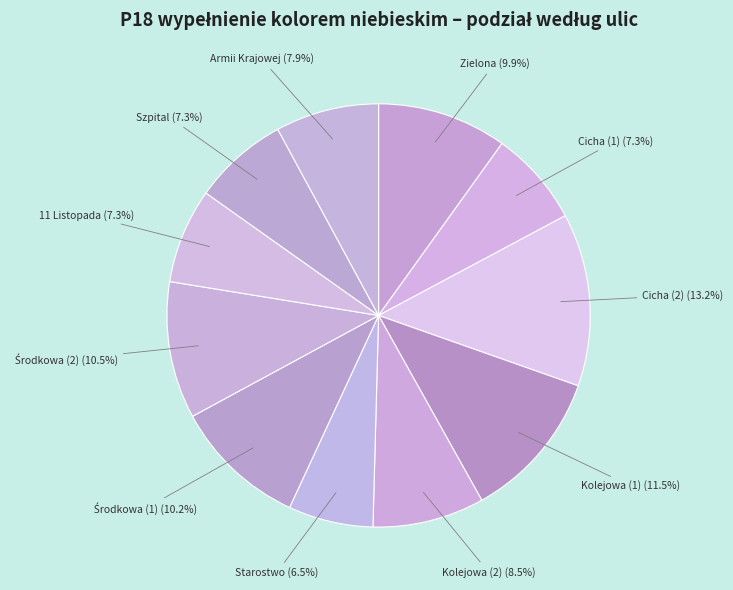

To the nearest percent, what portion does Cicha (1) represent?

7%